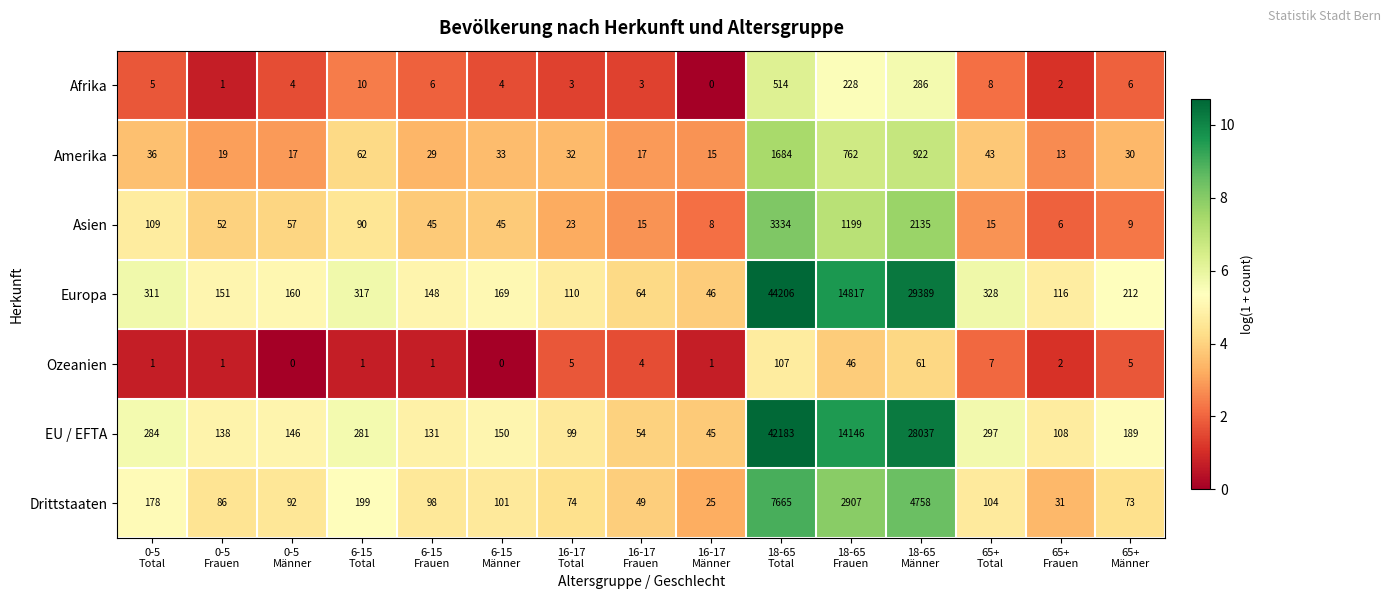

Rank the series by their maximum value, from highest to lowest.

Europa, EU / EFTA, Drittstaaten, Asien, Amerika, Afrika, Ozeanien